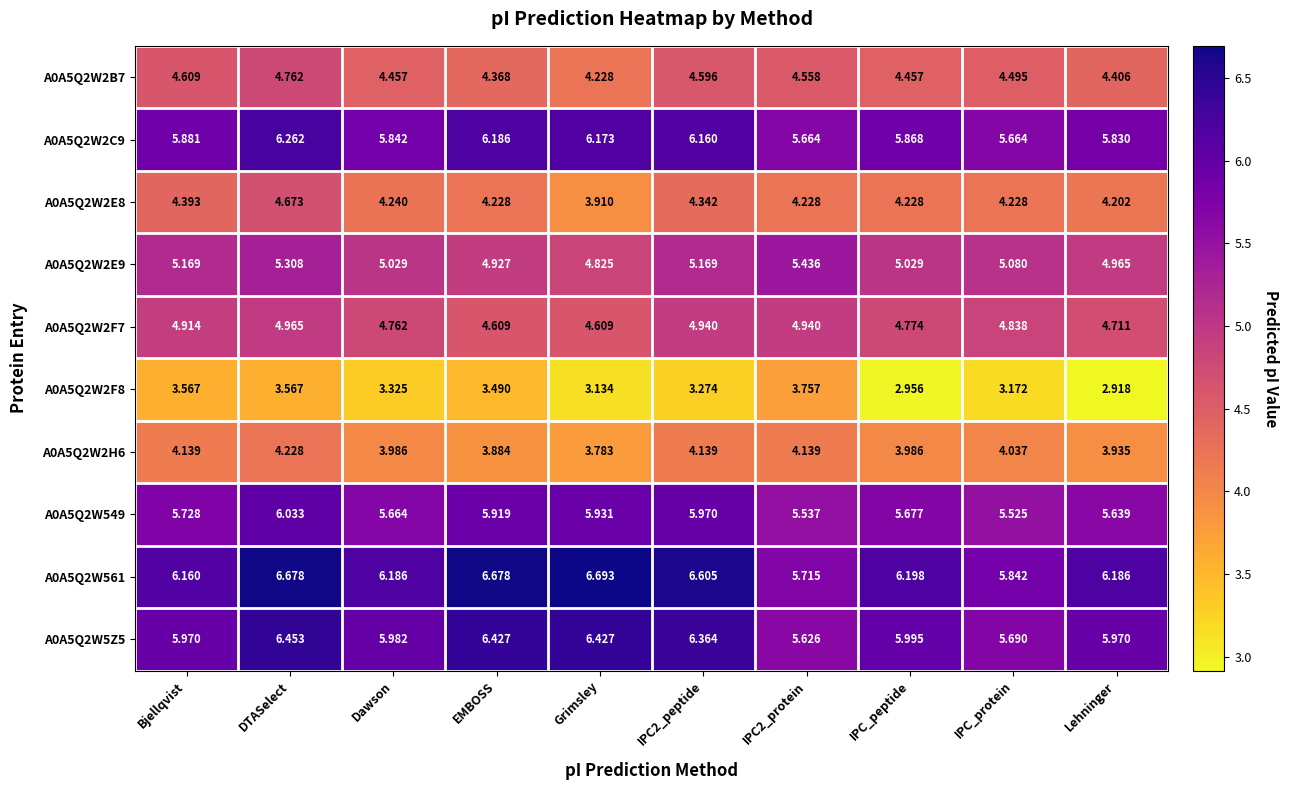

What is the difference between the highest and lowest values at IPC_protein?

2.7